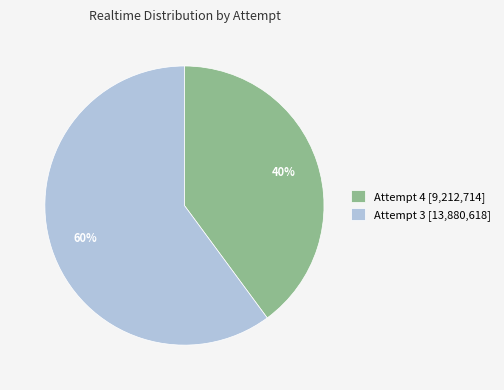

Which slice is the largest?

Attempt 3